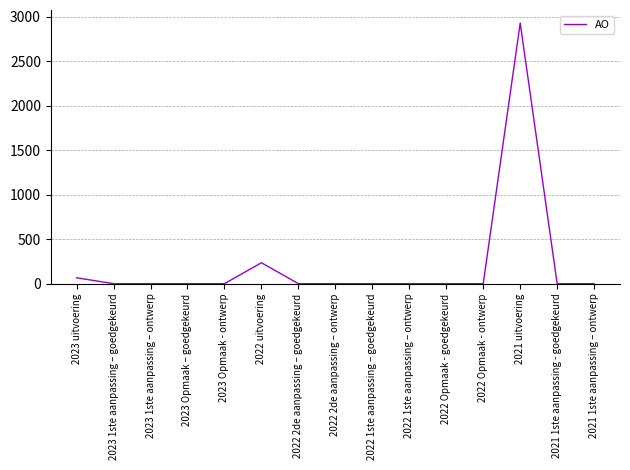

Which category has the highest value across all series?

2021 uitvoering